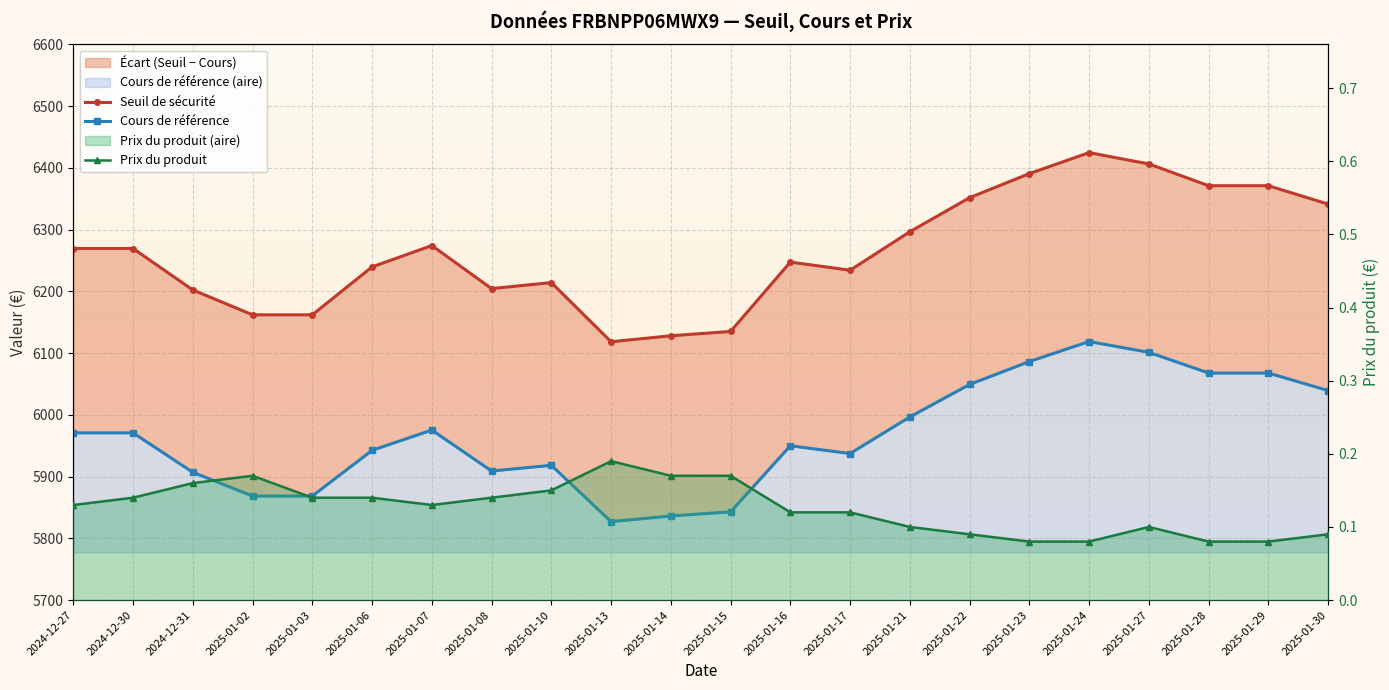

How many lines are shown in the chart?

3